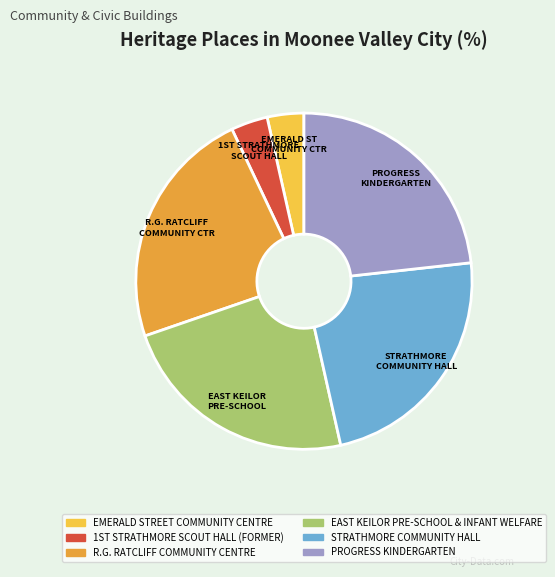

Does EAST KEILOR PRE-SCHOOL & INFANT WELFARE account for over 50% of the chart?

No